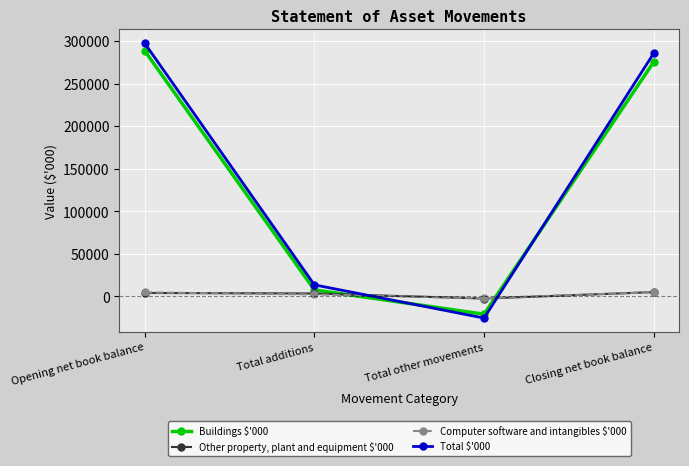

What is the value of the Computer software and intangibles $'000 point at the 2nd from the left?

2399